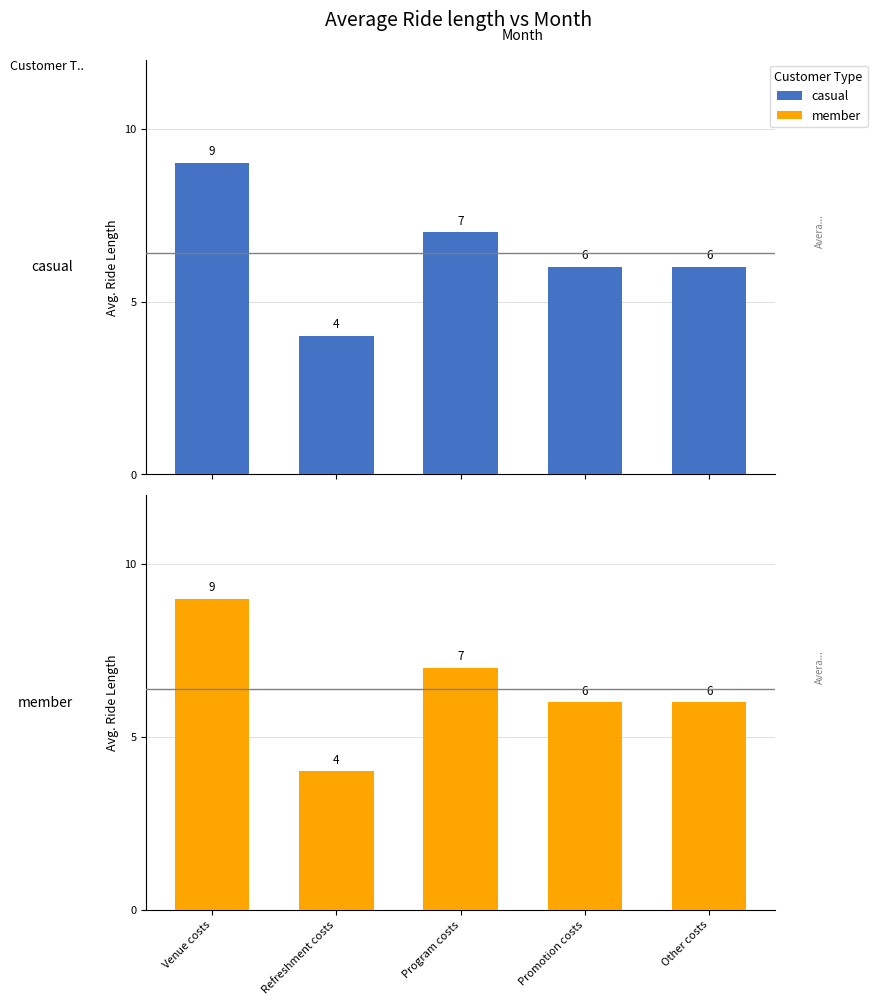

Count the member values in the range 6 to 7.

3